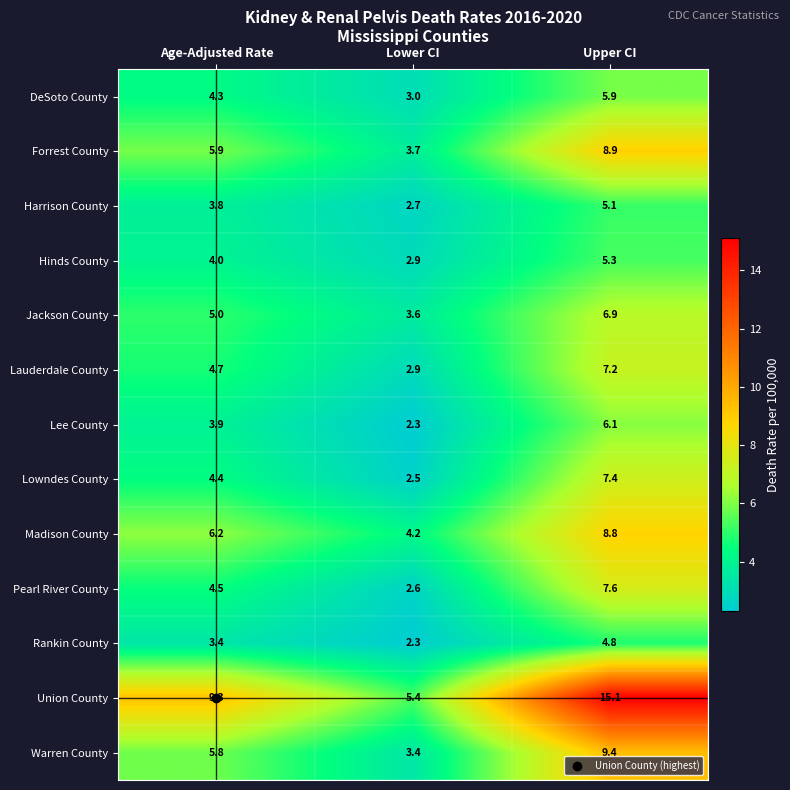

Which series has the largest range (max minus min)?

Union County